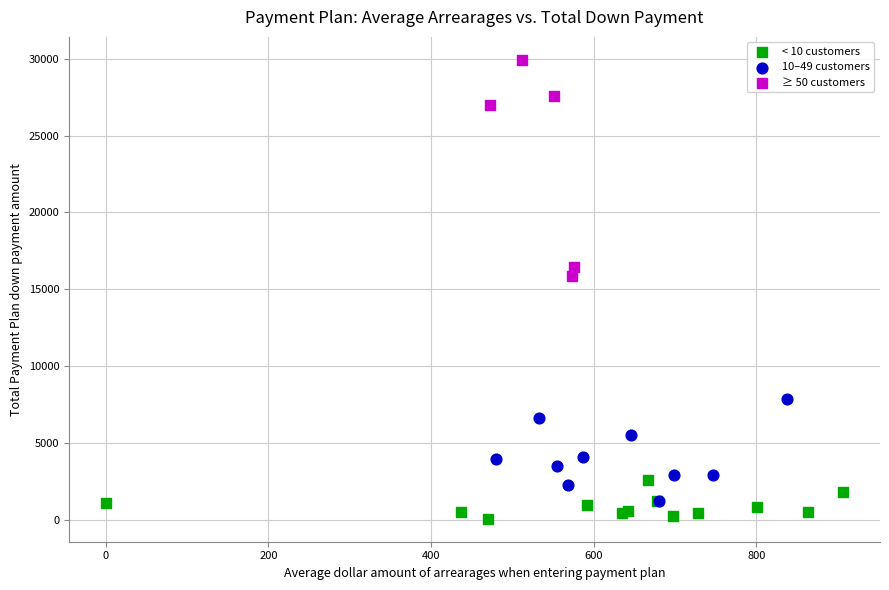

Which series reaches the minimum Y coordinate?

< 10 customers